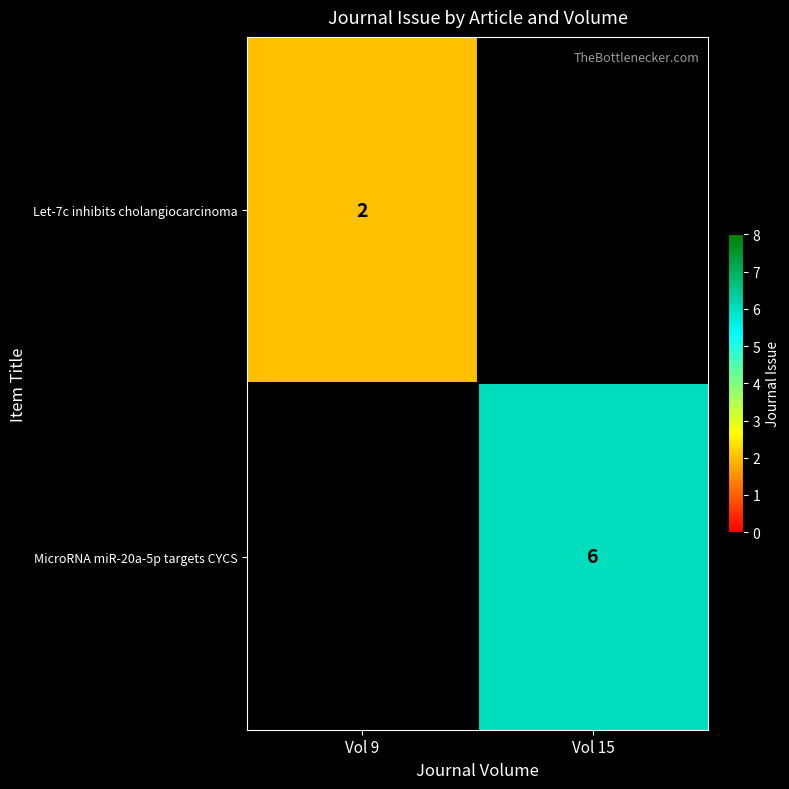

Which has a higher value, Vol 9 or Vol 15?

Vol 15